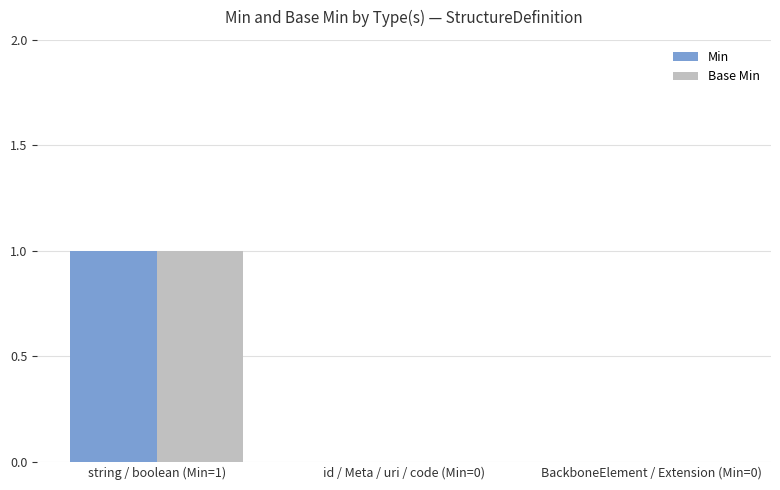

Reading left to right, what are all the values shown in this chart?

Min: 1	0	0
Base Min: 1	0	0